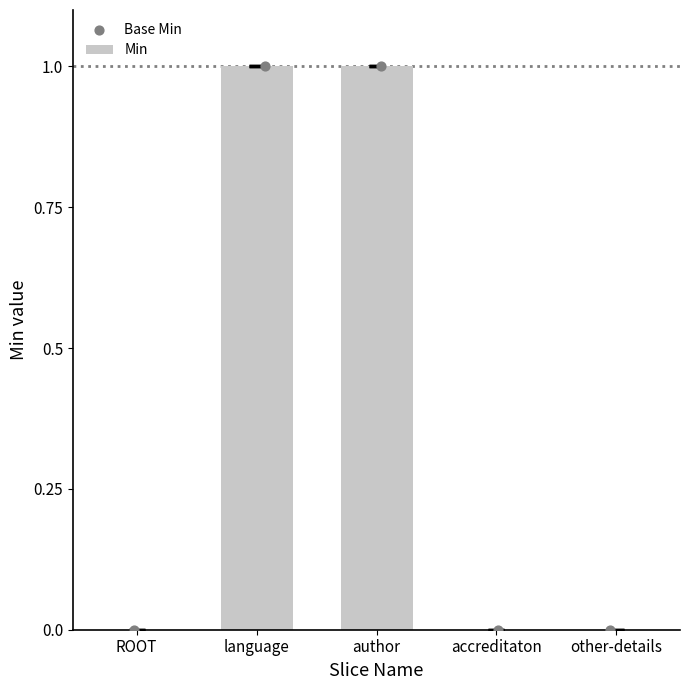

The Min series shows 1 at author. True or false?

True